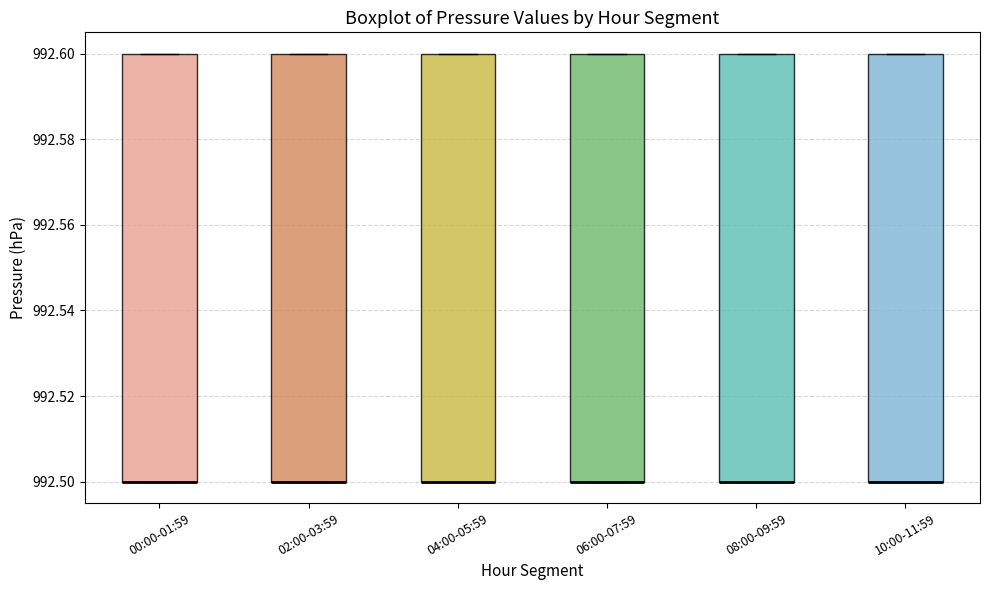

Where is the upper edge of the box for 00:00-01:59 on the y-axis? The values are not printed on the chart, so give them approximately, as read against the axis.

992.6